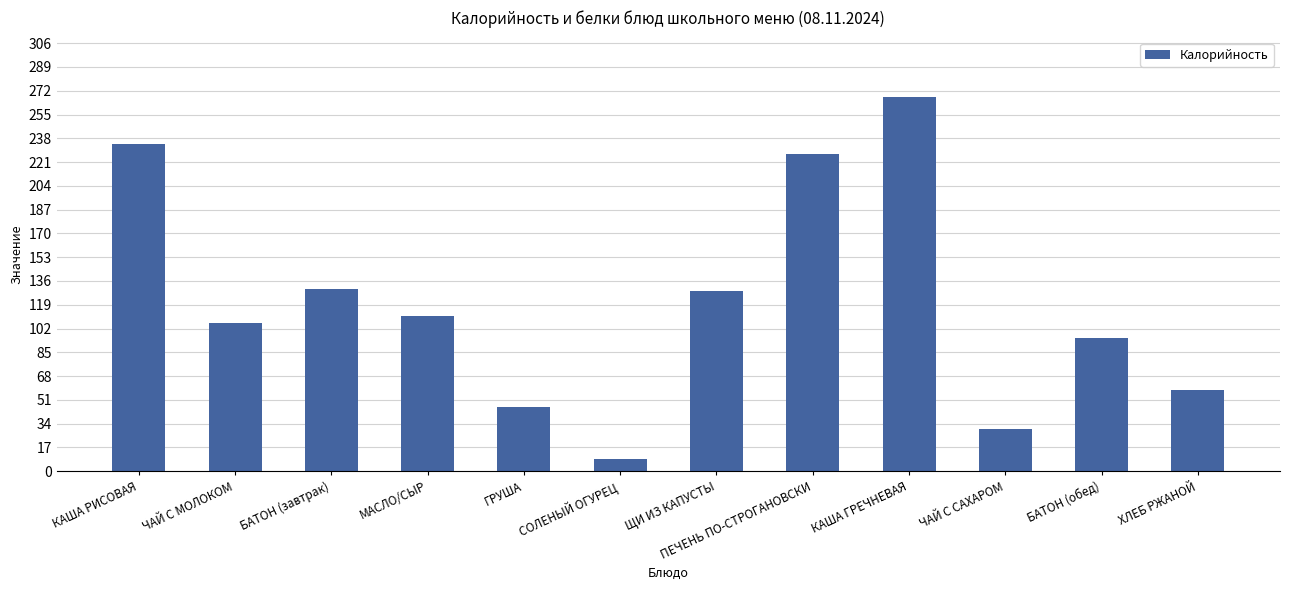

What is the average value?

120.3